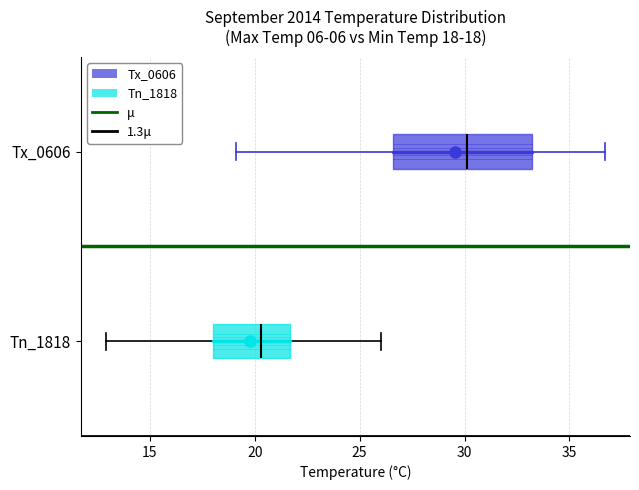

Which box has the furthest to the right median line?

Tx_0606